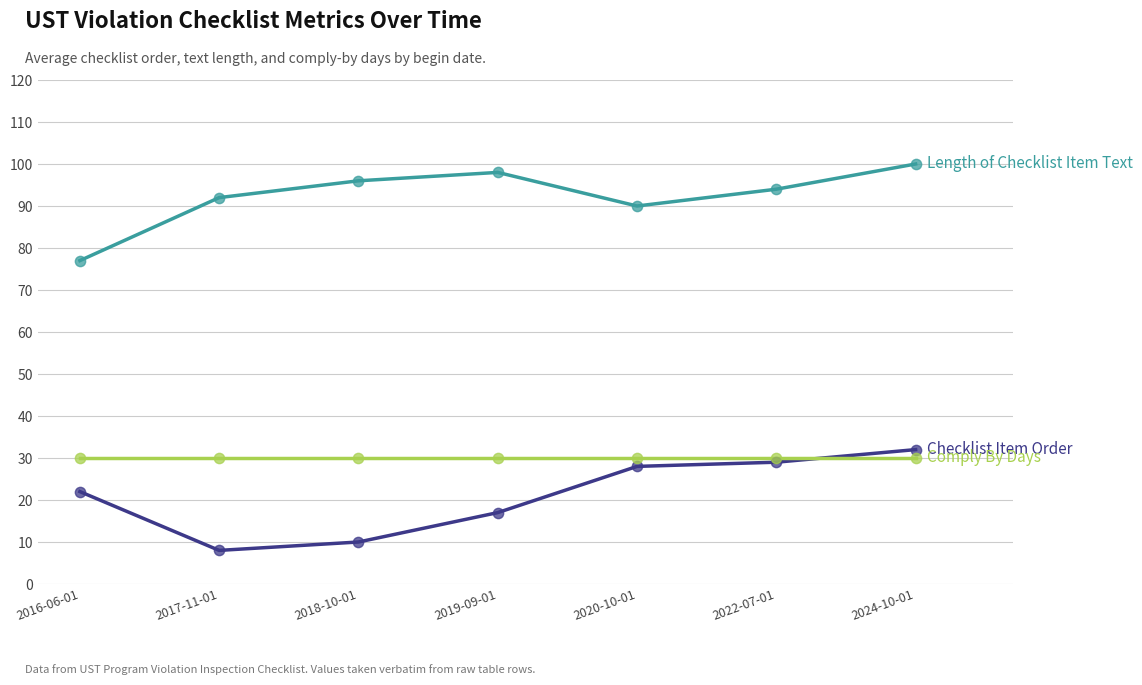

What is the total value across all series at 2016-06-01?

129